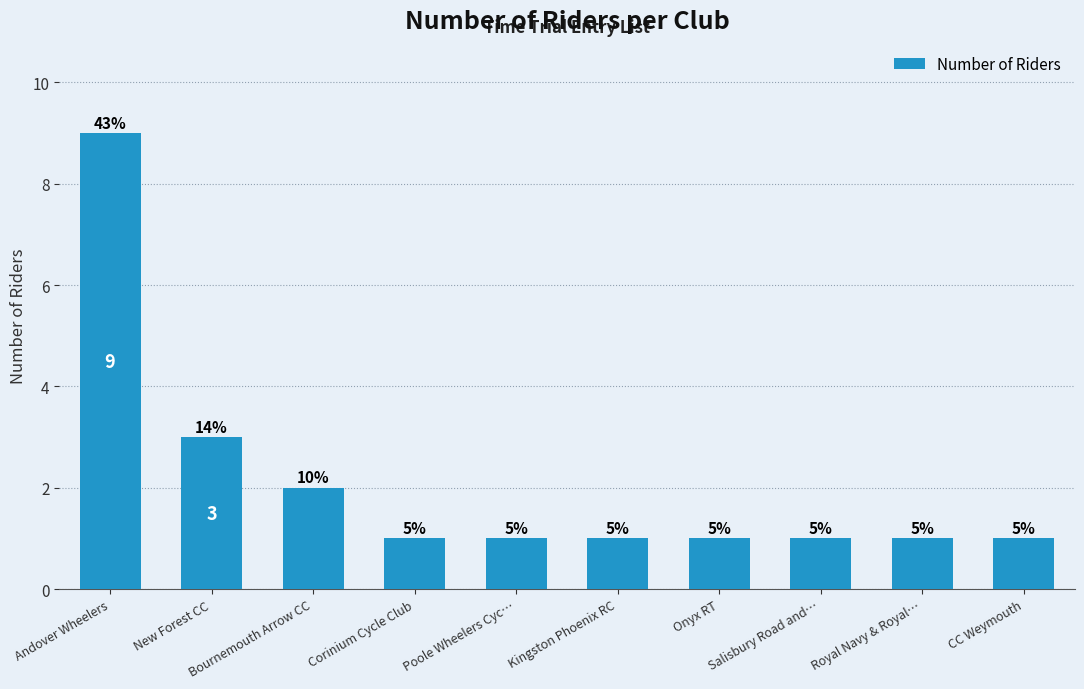

How many bars are there in total?

10